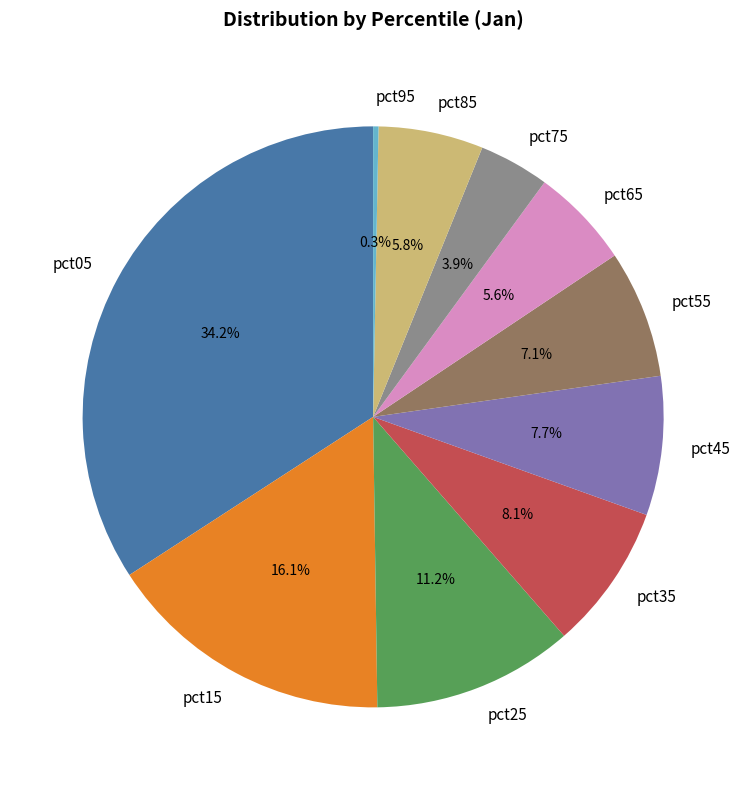

Does any single category account for the majority?

No